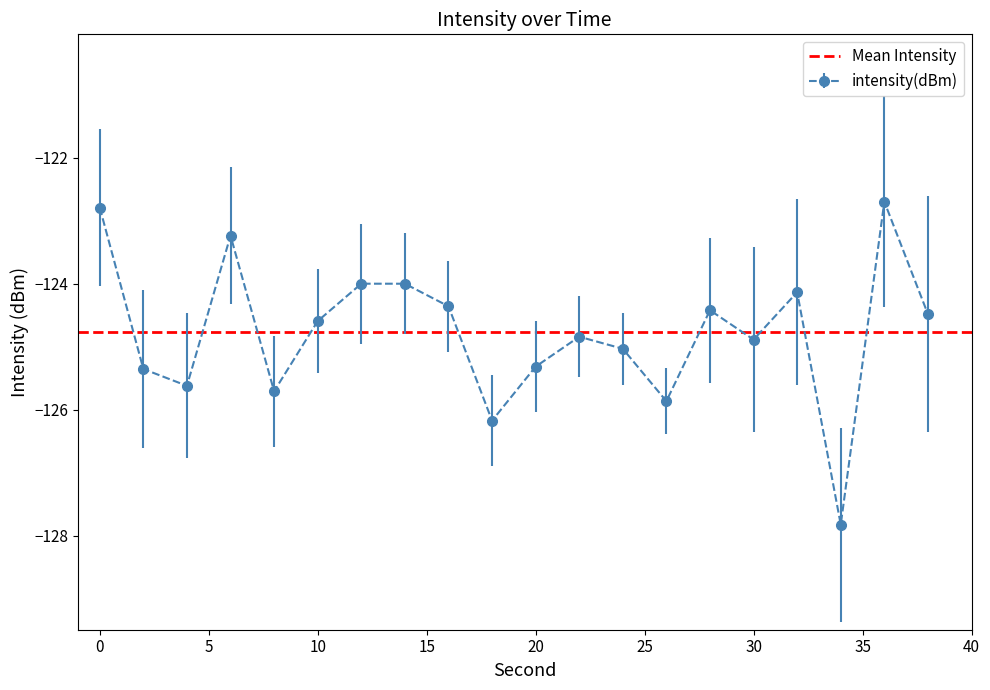

How many lines are shown in the chart?

1